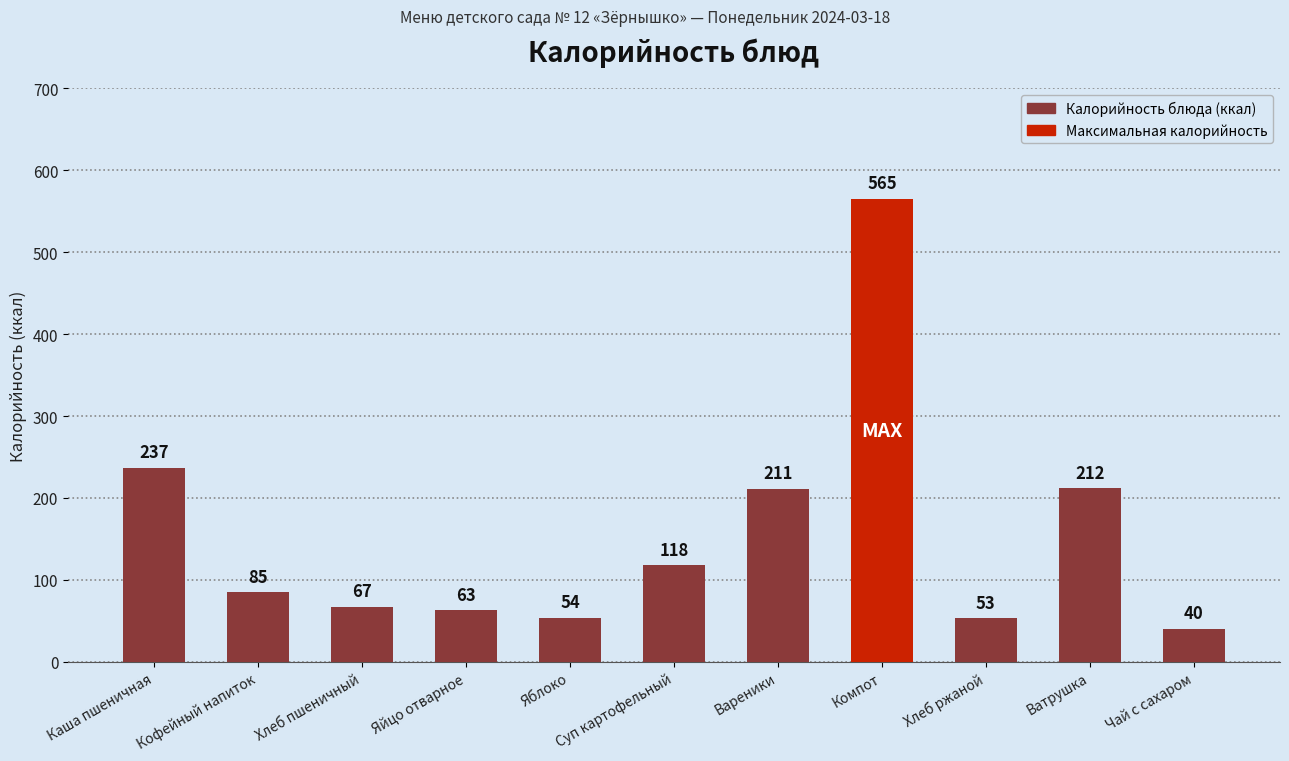

The chart shows a value of 237 at Каша пшеничная. True or false?

True